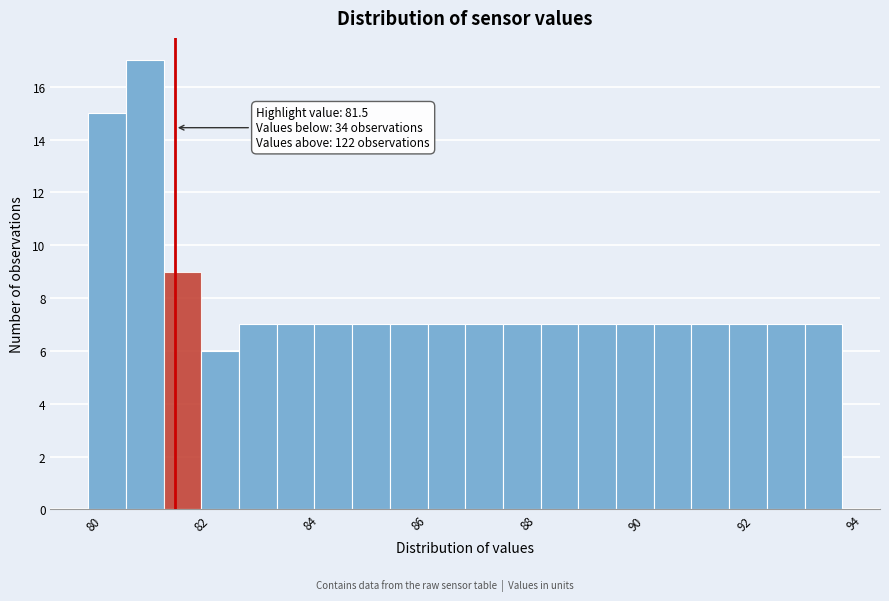

Around what value on the x-axis is the tallest bar? Give the approximate position of its centre, as read against the axis.

81.0